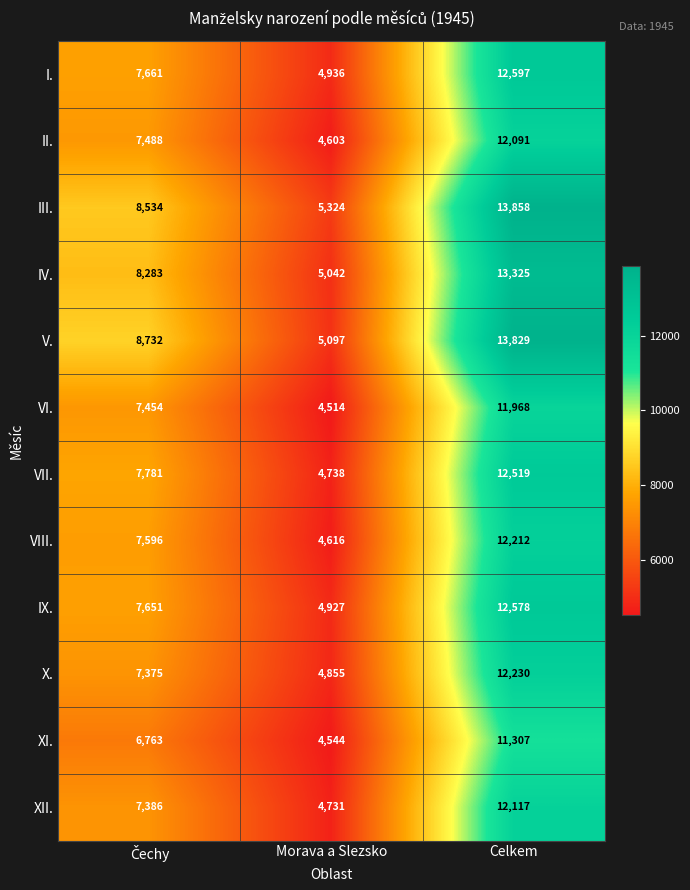

Which category has the highest value across all series?

Celkem